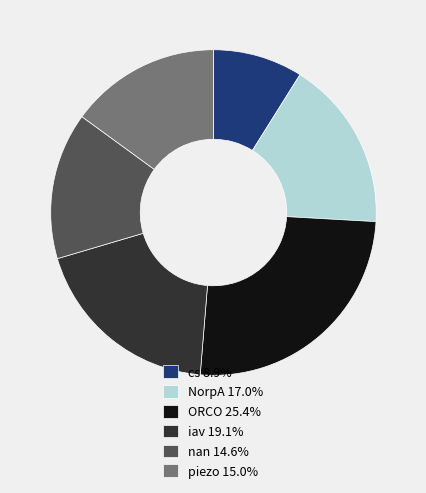

The nan slice represents 15% of the pie. True or false?

True